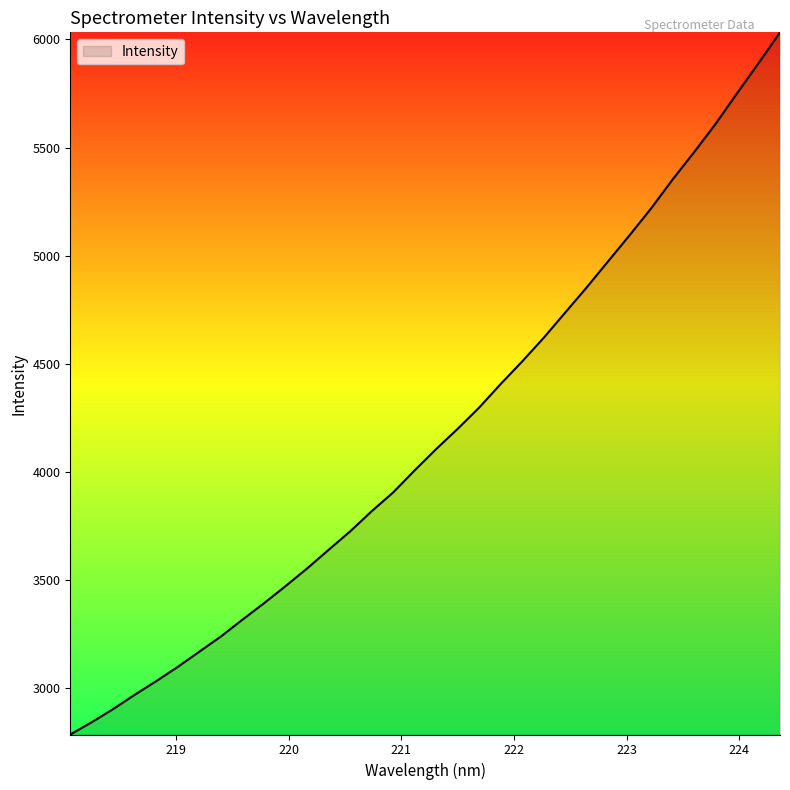

Count the number of categories in the chart.

34